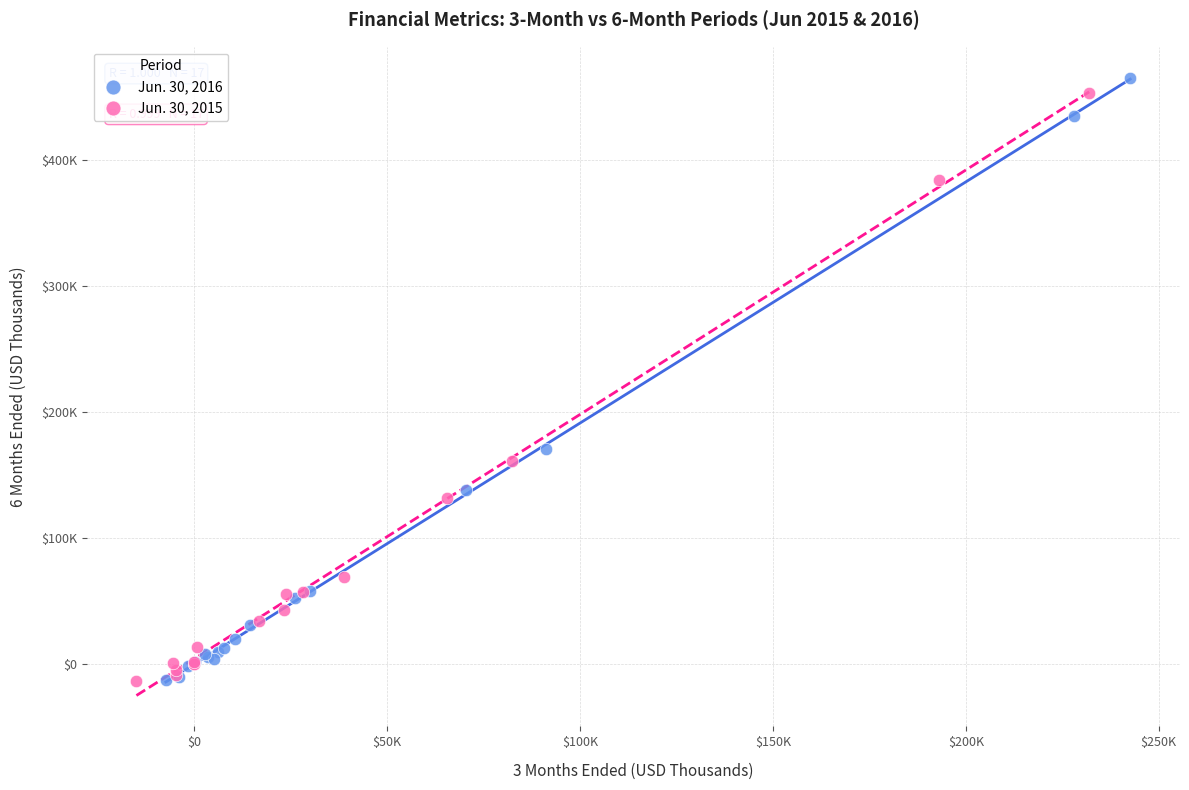

Which series contains the highest Y value?

Jun. 30, 2016